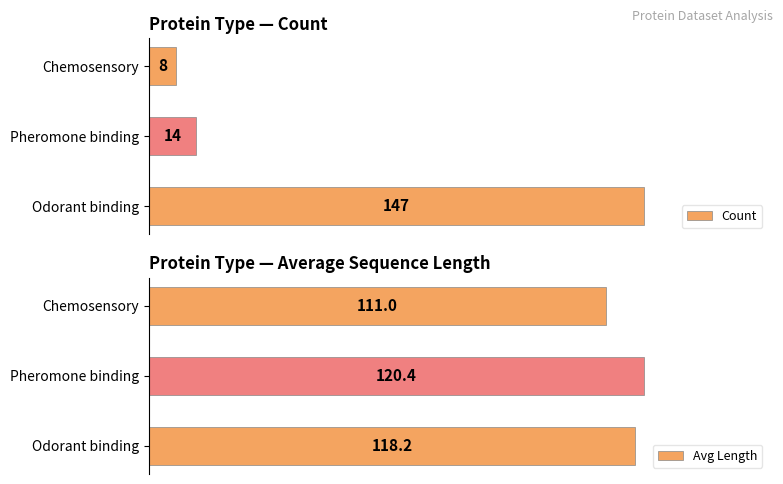

At which label is Count closest to 77?

Pheromone binding